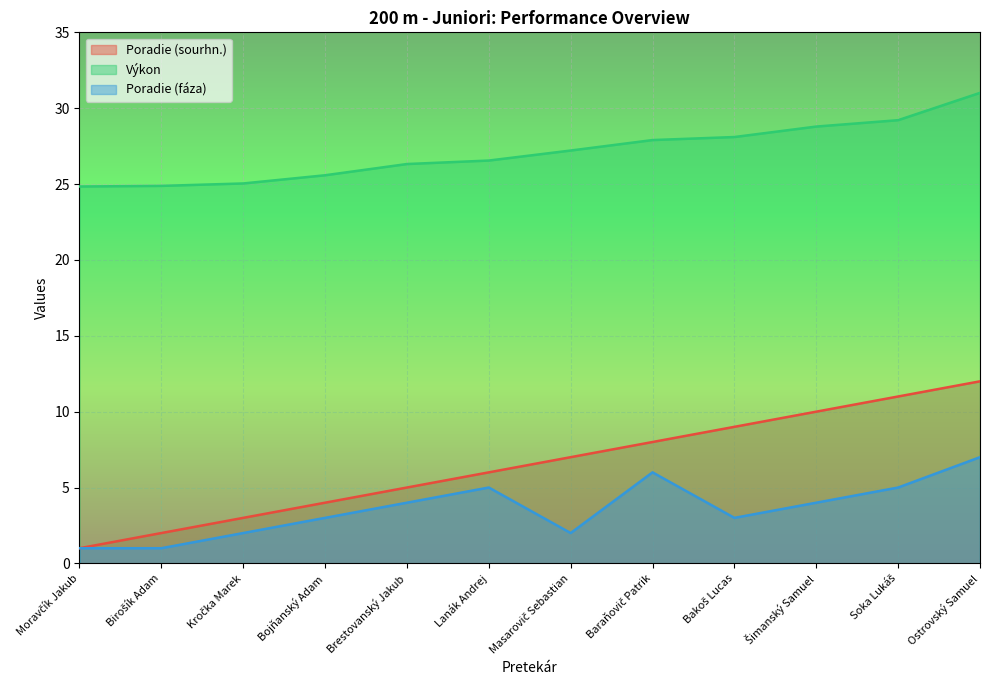

Reading left to right, what are all the values shown in this chart?

Poradie (sourhn.): Moravčík Jakub=1.0	Birošík Adam=2.0	Kročka Marek=3.0	Bojňanský Adam=4.0	Brestovanský Jakub=5.0	Lanák Andrej=6.0	Masarovič Sebastian=7.0	Baraňovič Patrik=8.0	Bakoš Lucas=9.0	Šimanský Samuel=10.0	Soka Lukáš=11.0	Ostrovský Samuel=12.0
Výkon: Moravčík Jakub=24.8	Birošík Adam=24.9	Kročka Marek=25.0	Bojňanský Adam=25.6	Brestovanský Jakub=26.3	Lanák Andrej=26.6	Masarovič Sebastian=27.2	Baraňovič Patrik=27.9	Bakoš Lucas=28.1	Šimanský Samuel=28.8	Soka Lukáš=29.2	Ostrovský Samuel=31.0
Poradie (fáza): Moravčík Jakub=1.0	Birošík Adam=1.0	Kročka Marek=2.0	Bojňanský Adam=3.0	Brestovanský Jakub=4.0	Lanák Andrej=5.0	Masarovič Sebastian=2.0	Baraňovič Patrik=6.0	Bakoš Lucas=3.0	Šimanský Samuel=4.0	Soka Lukáš=5.0	Ostrovský Samuel=7.0